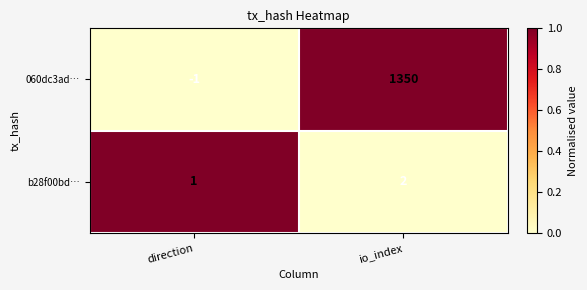

At which category is the sum across all series the highest?

io_index